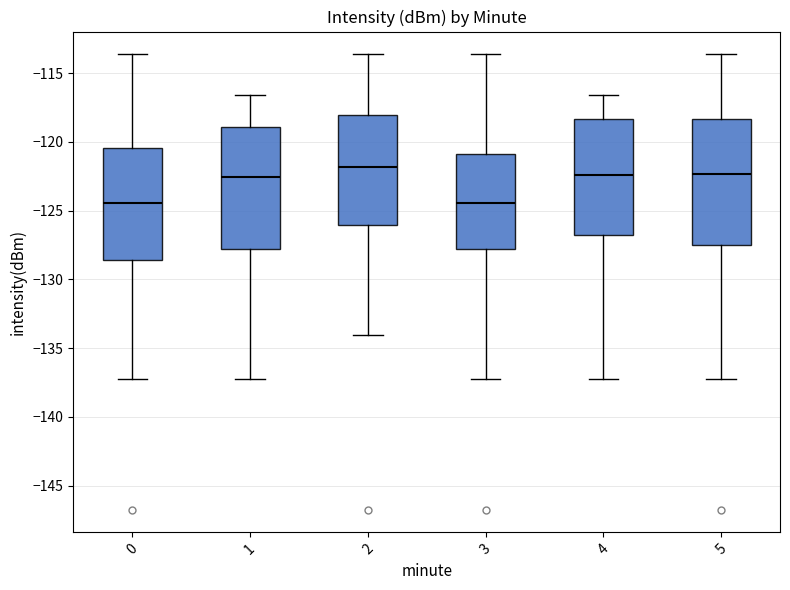

Reading left to right, transcribe this box plot: for each box, give where its median line is, the range the box spans, and where its two whiskers end, as read against the y-axis. The values are not printed on the chart, so give them approximately, as read against the axis.

0: median -124.5, box -128.5 to -120.5, whiskers -137.5 to -113.5
1: median -122.5, box -128.0 to -119.0, whiskers -137.5 to -116.5
2: median -122.0, box -126.0 to -118.0, whiskers -134.0 to -113.5
3: median -124.5, box -128.0 to -121.0, whiskers -137.5 to -113.5
4: median -122.5, box -127.0 to -118.5, whiskers -137.5 to -116.5
5: median -122.5, box -127.5 to -118.5, whiskers -137.5 to -113.5